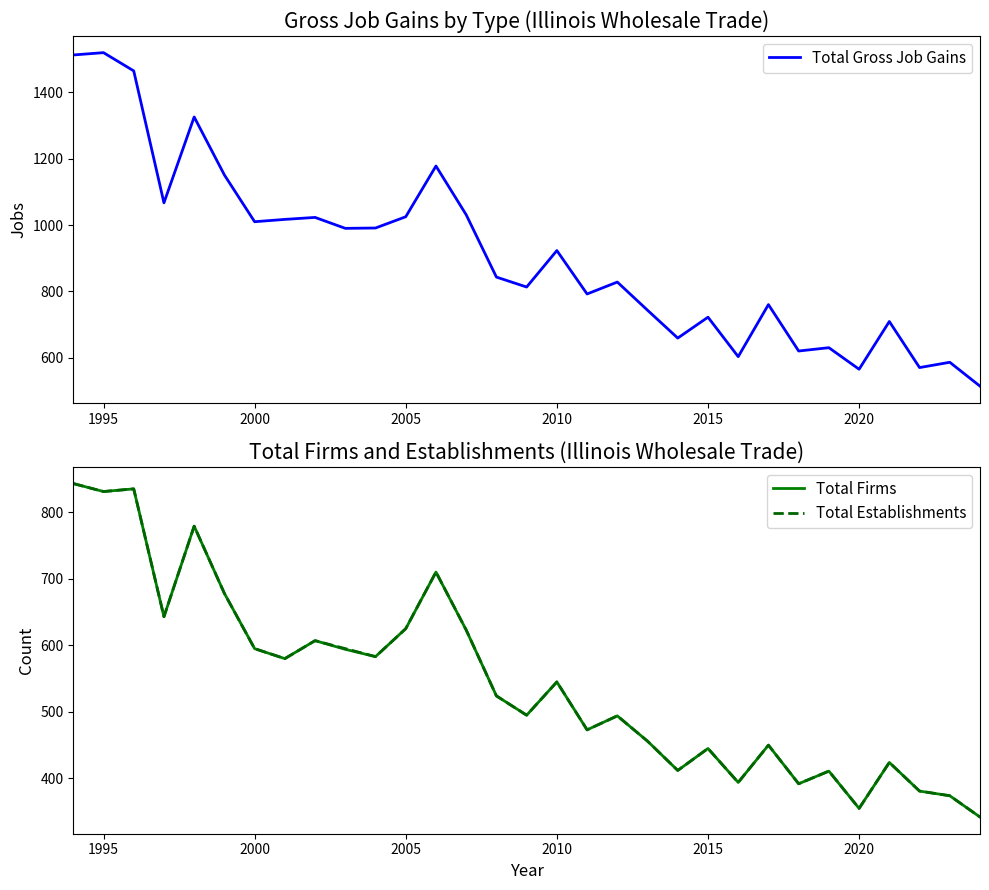

What is the maximum value for Total Firms?

843